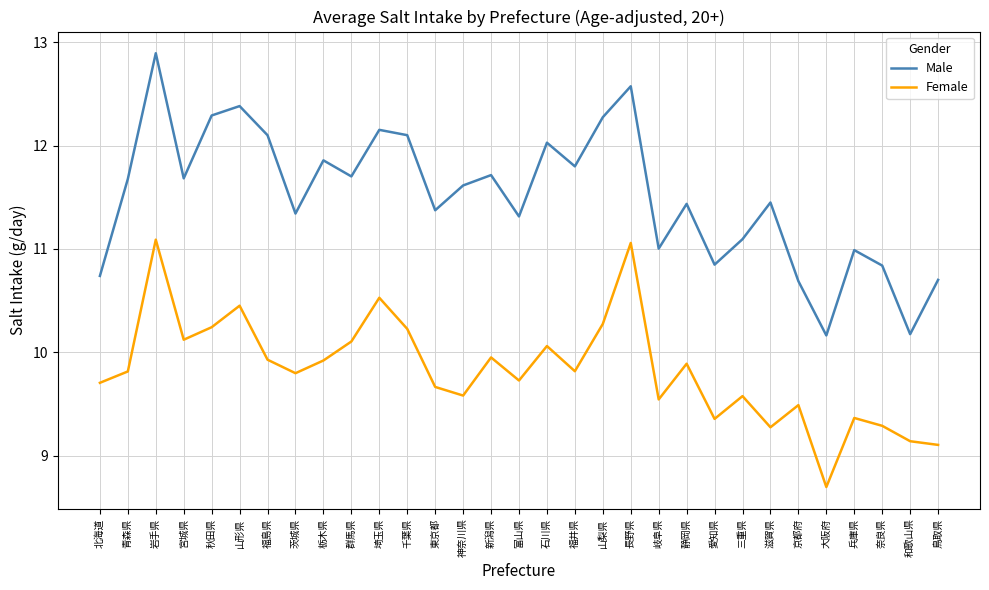

What is the sum of the Female values at 岐阜県 and 石川県?

19.6